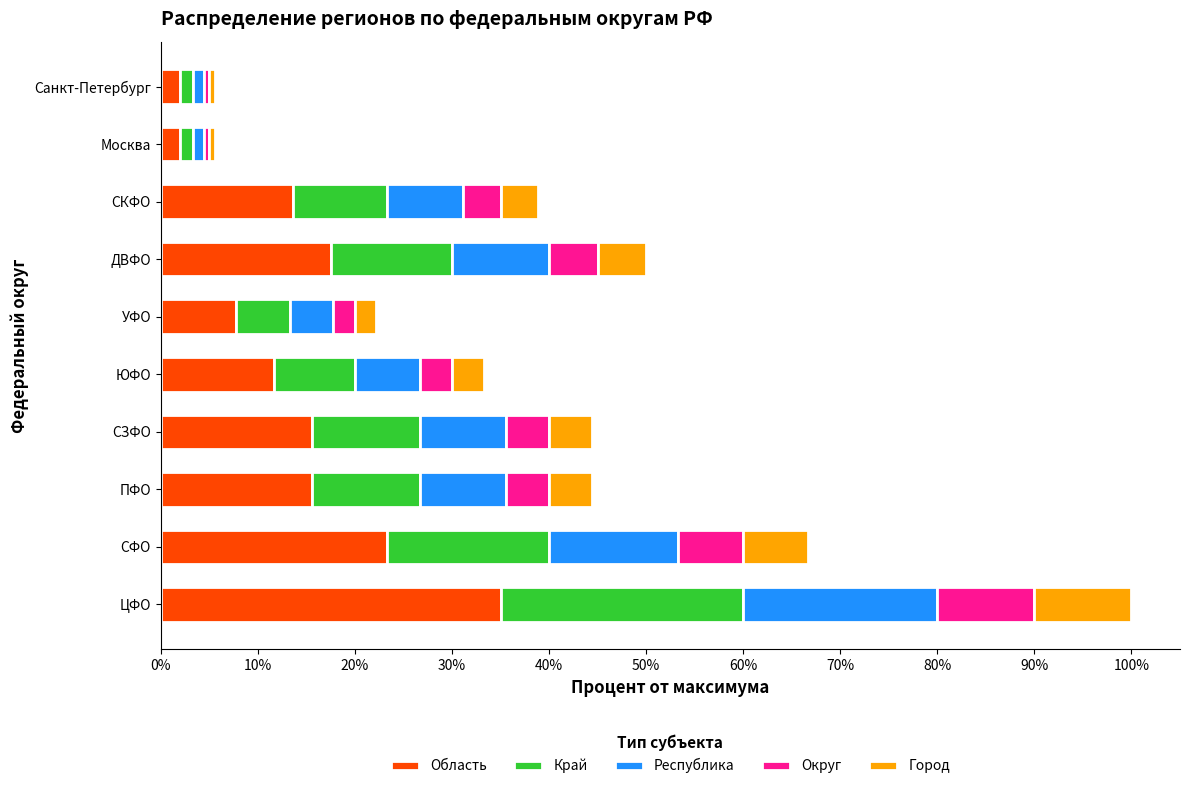

Which category has the highest value in the Область series?

ЦФО